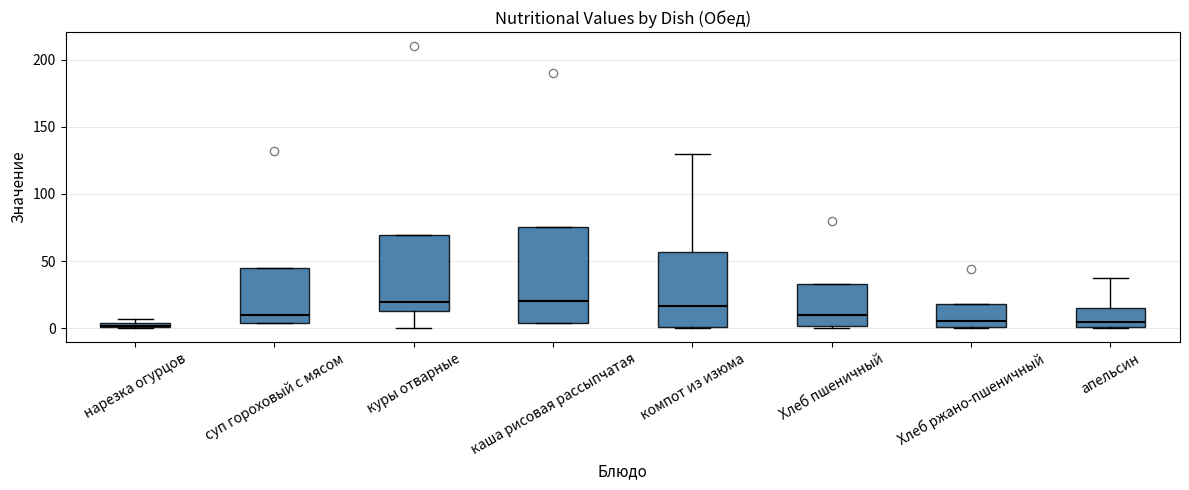

Where is the lower edge of the box for апельсин on the y-axis? The values are not printed on the chart, so give them approximately, as read against the axis.

0